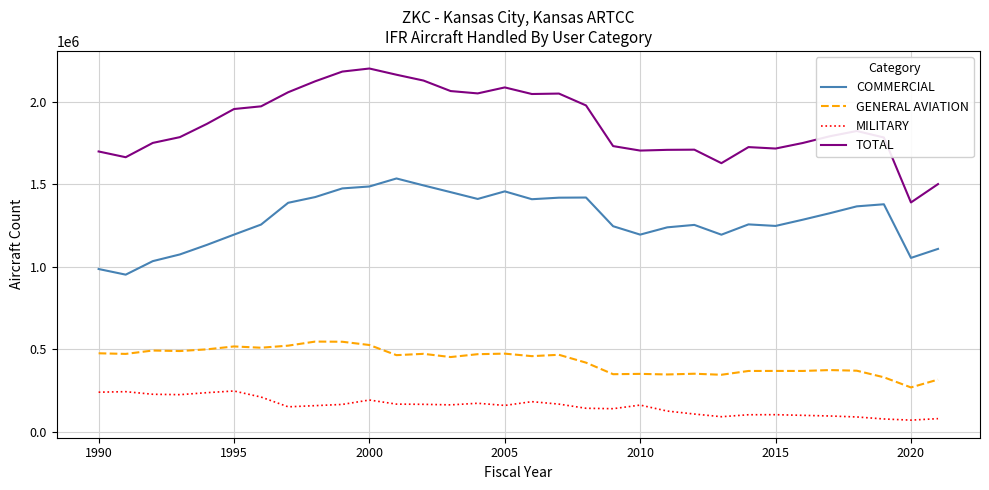

Rank the series by their maximum value, from lowest to highest.

MILITARY, GENERAL AVIATION, COMMERCIAL, TOTAL